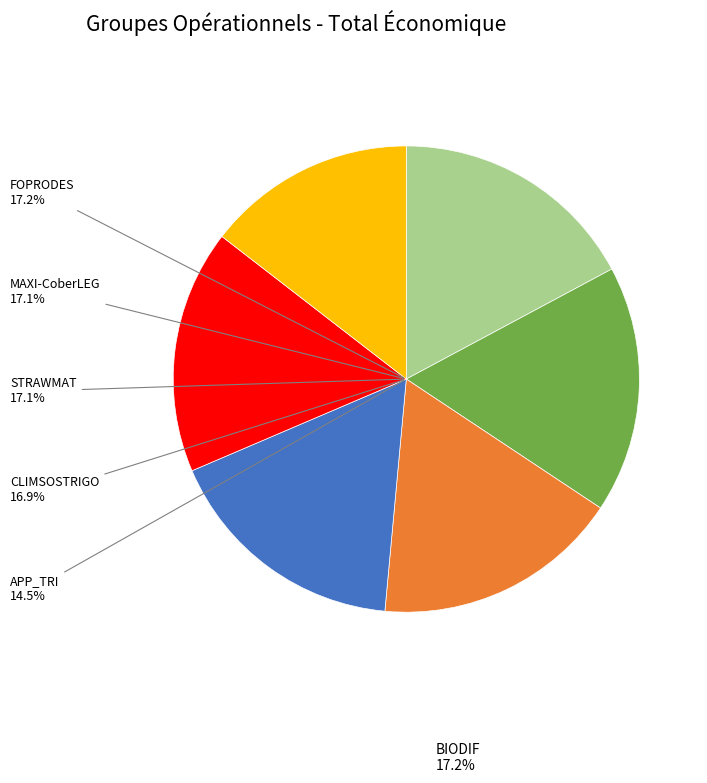

To the nearest percent, what is the combined percentage of STRAWMAT and BIODIF?

34%